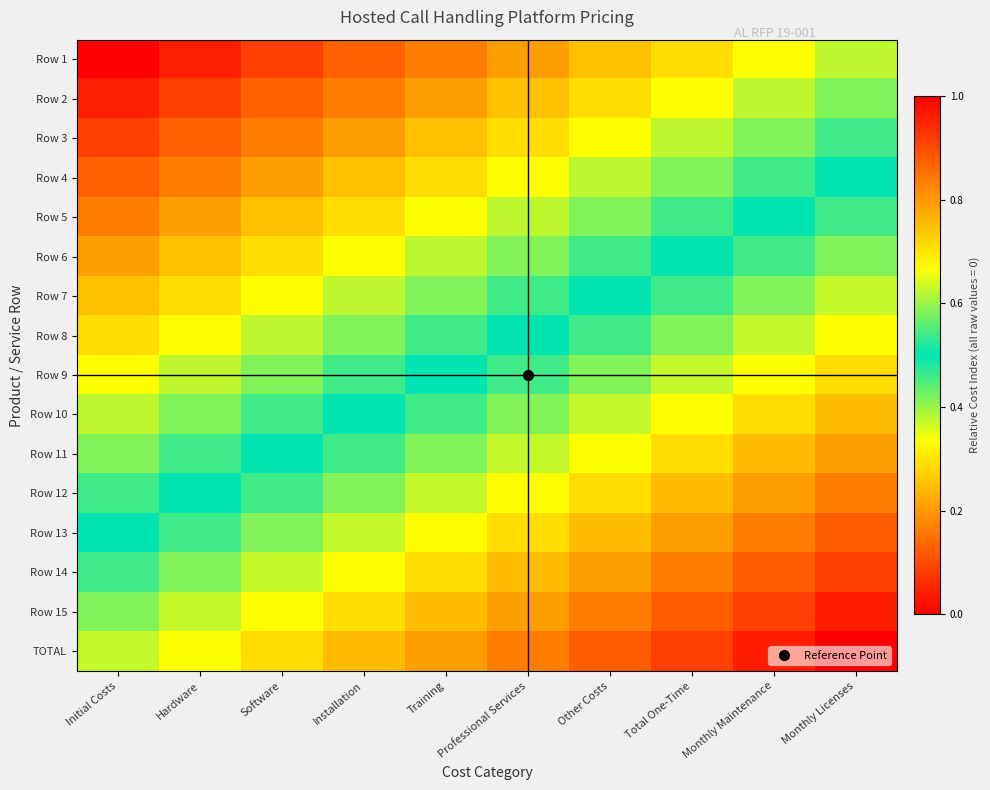

Between Installation and Initial Costs, which is larger?

Installation